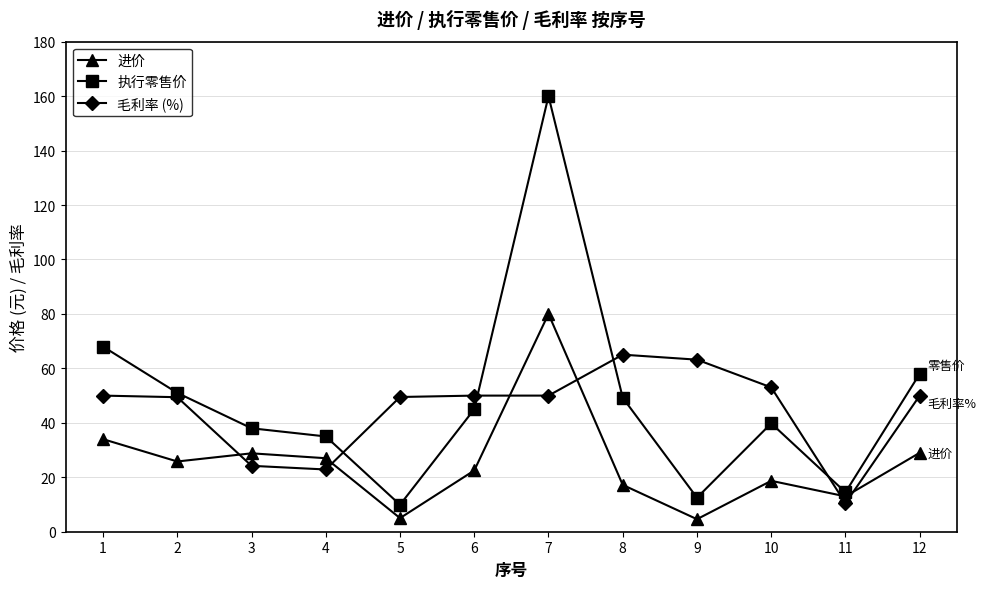

Does the chart display data point markers on the line(s)?

Yes